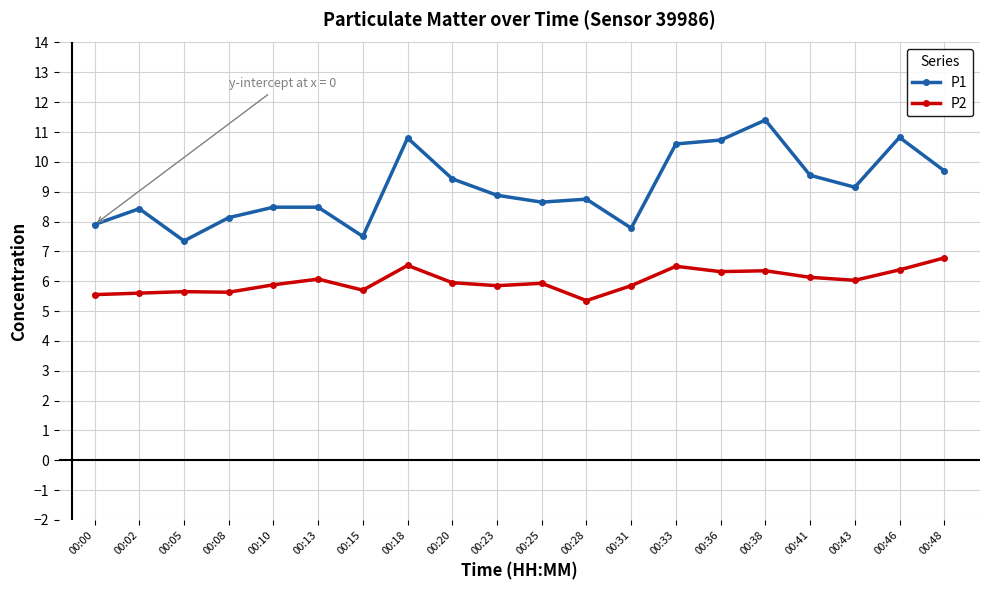

List the series in order of their overall mean, highest first.

P1, P2